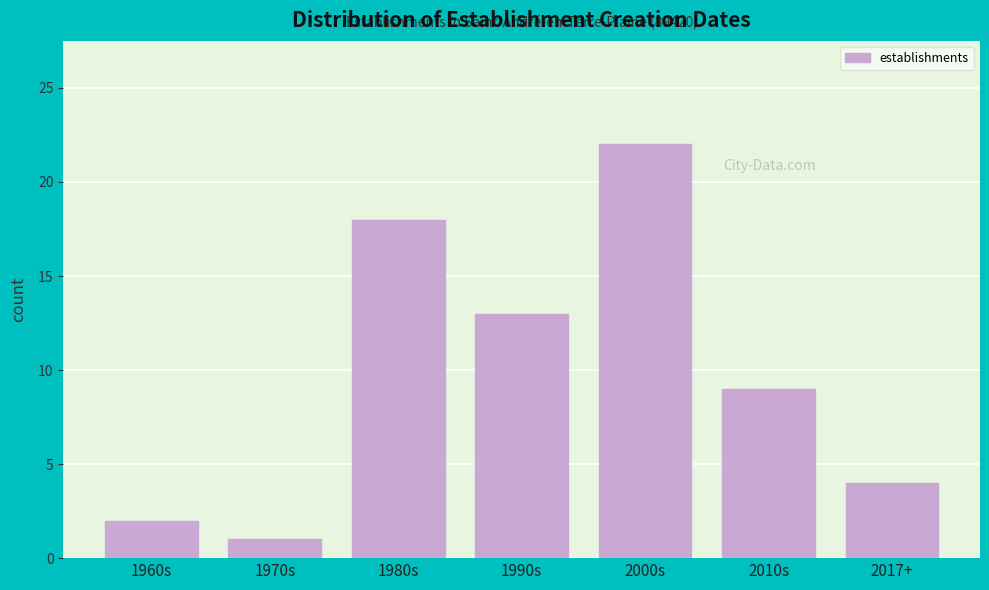

Reading left to right, what are all the values shown in this chart?

2	1	18	13	22	9	4